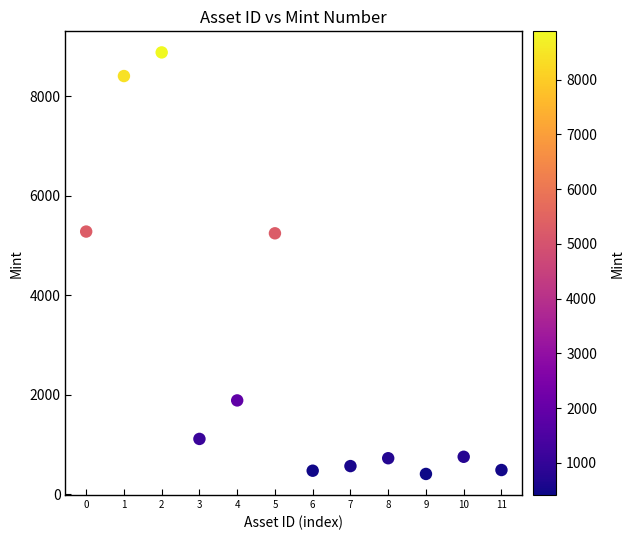

What is the average Y value?

2856